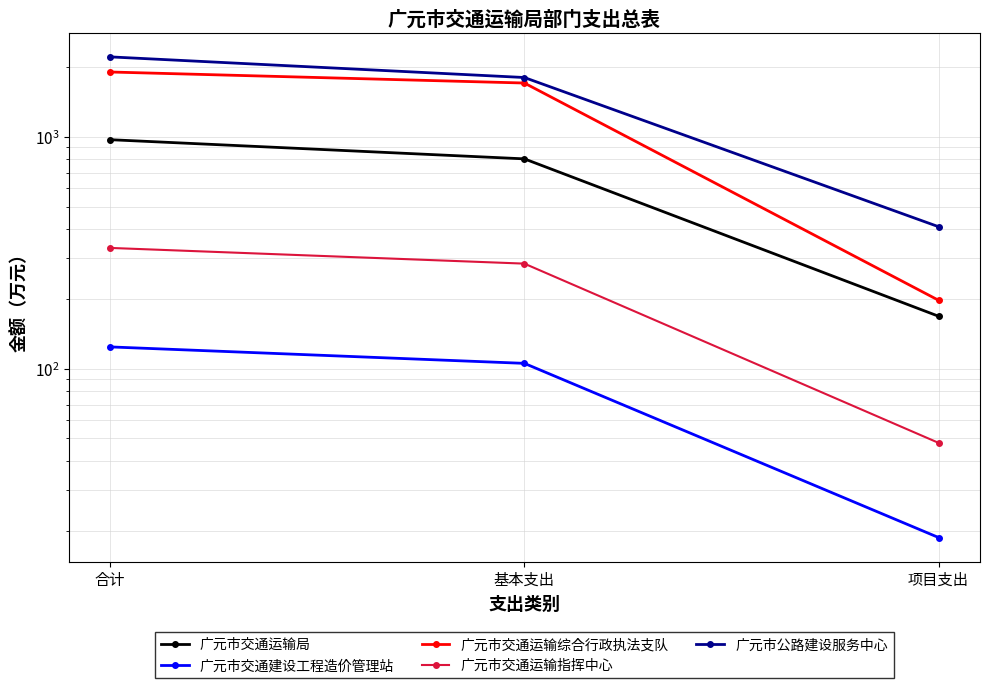

What position from the left is 基本支出?

2